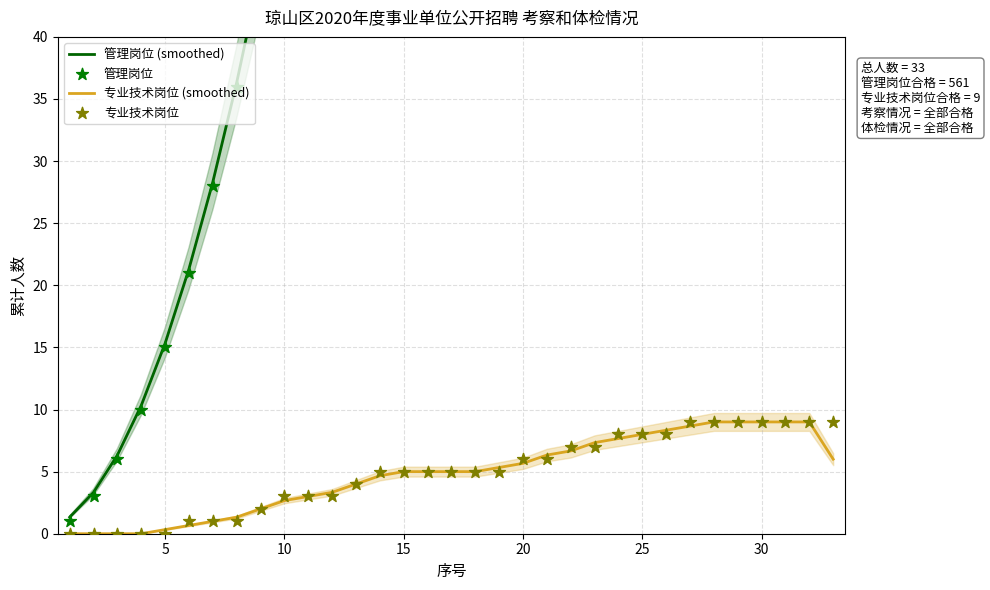

Which series reaches the maximum Y coordinate?

管理岗位